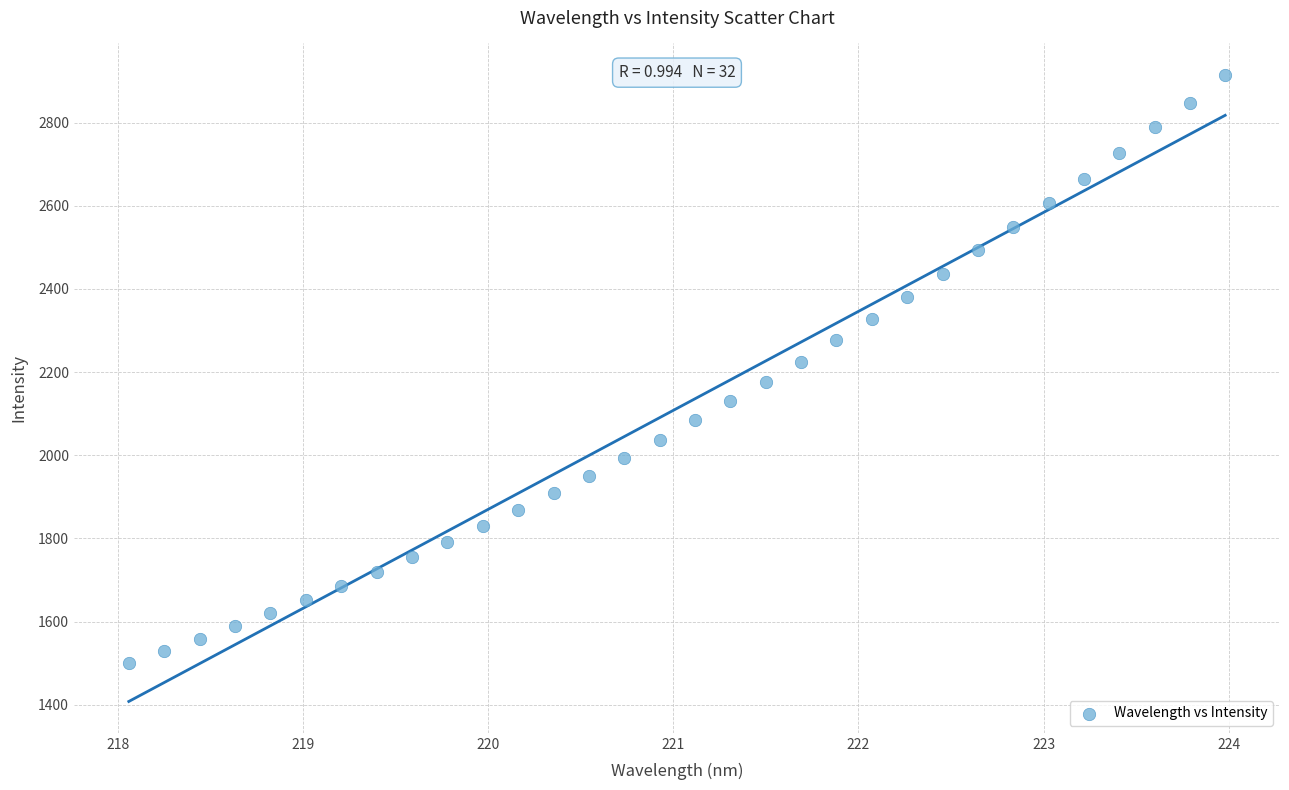

What is the range of Y values (max minus min)?

1414.9